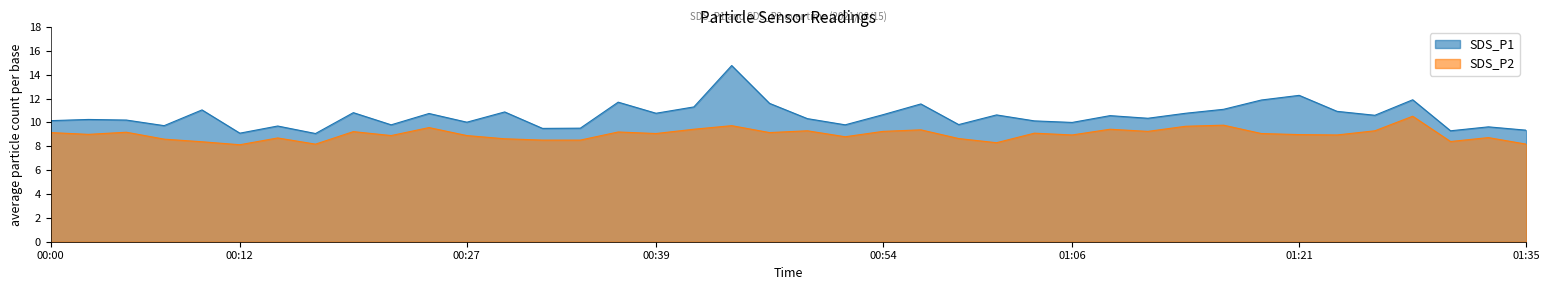

Which series has the widest spread of values?

SDS_P1